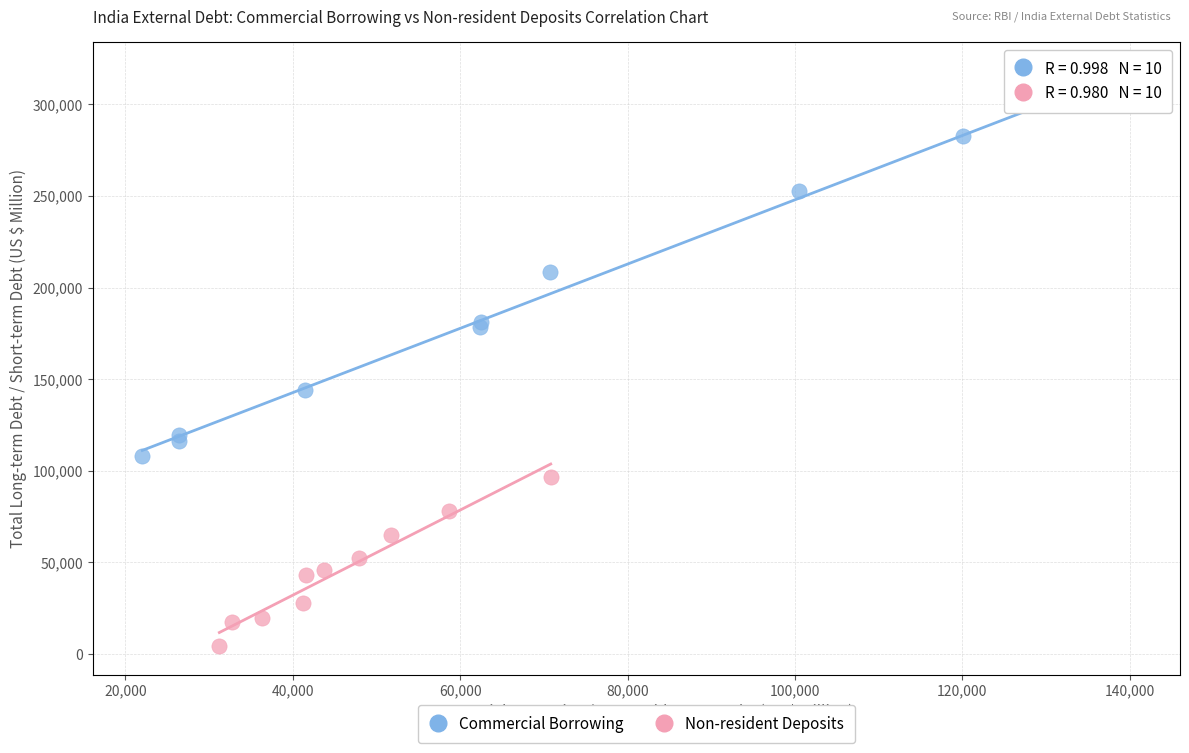

Which series has the largest Y range (max minus min)?

Commercial Borrowing